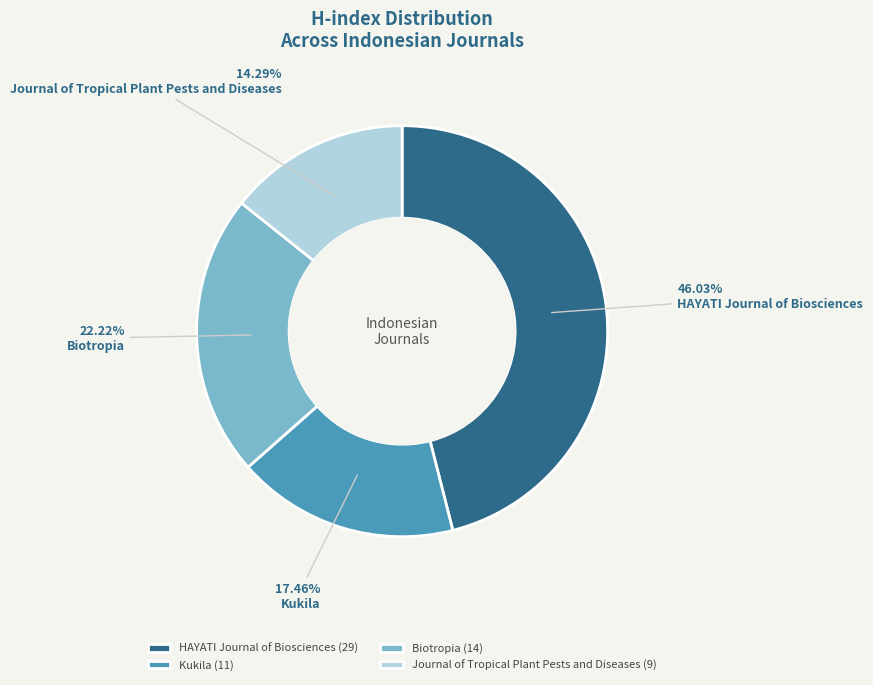

Which slice is the smallest?

Journal of Tropical Plant Pests and Diseases